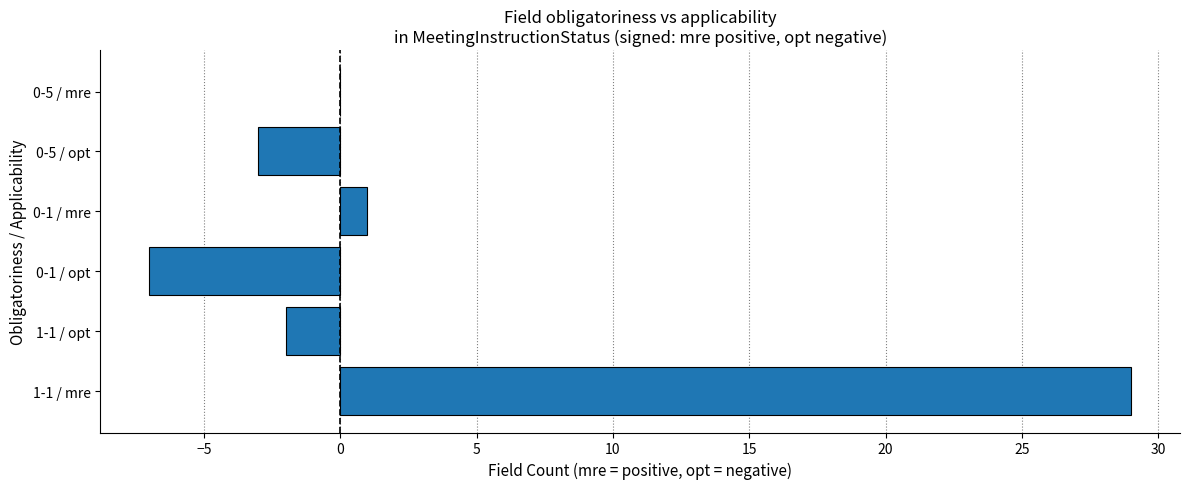

Which category has the highest value across all series?

1-1 / mre